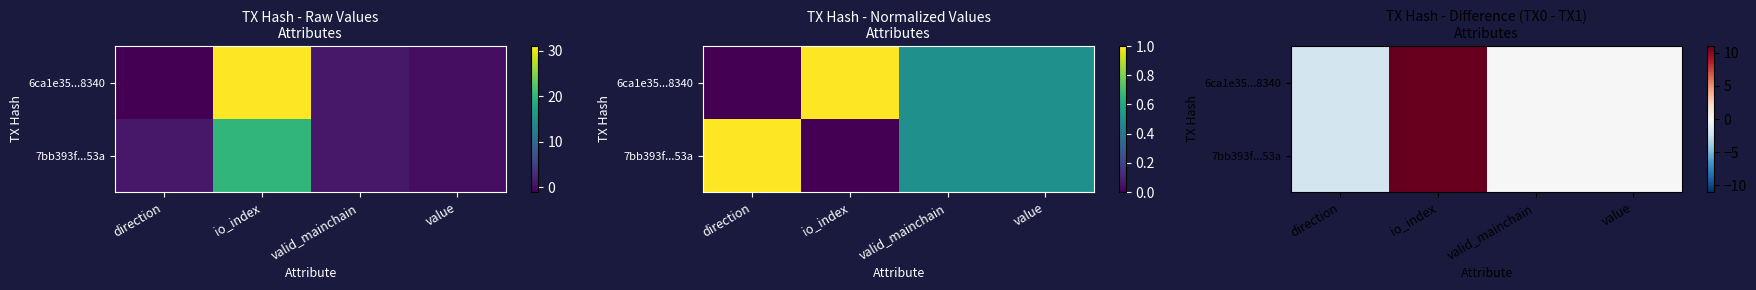

How many positive values does the 7bb393f...53a series have?

1